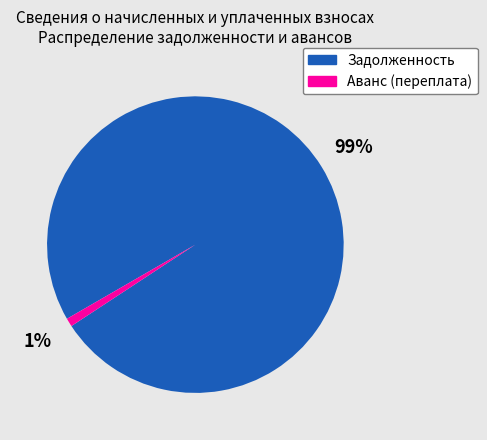

Rank the categories by value from highest to lowest.

Задолженность, Аванс (переплата)